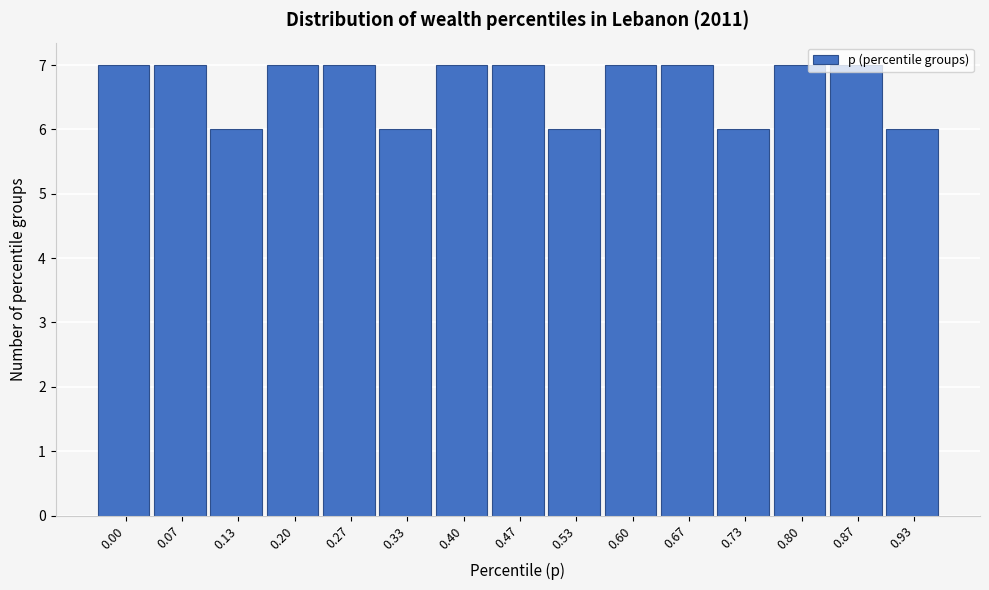

True or false: the data shows 2 at 0.27.

False